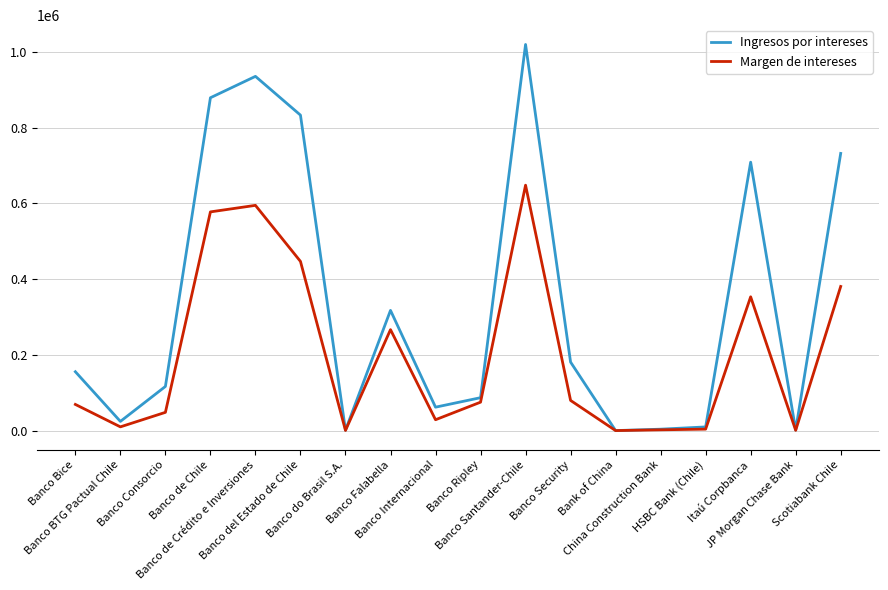

Rank the series by their maximum value, from highest to lowest.

Ingresos por intereses, Margen de intereses